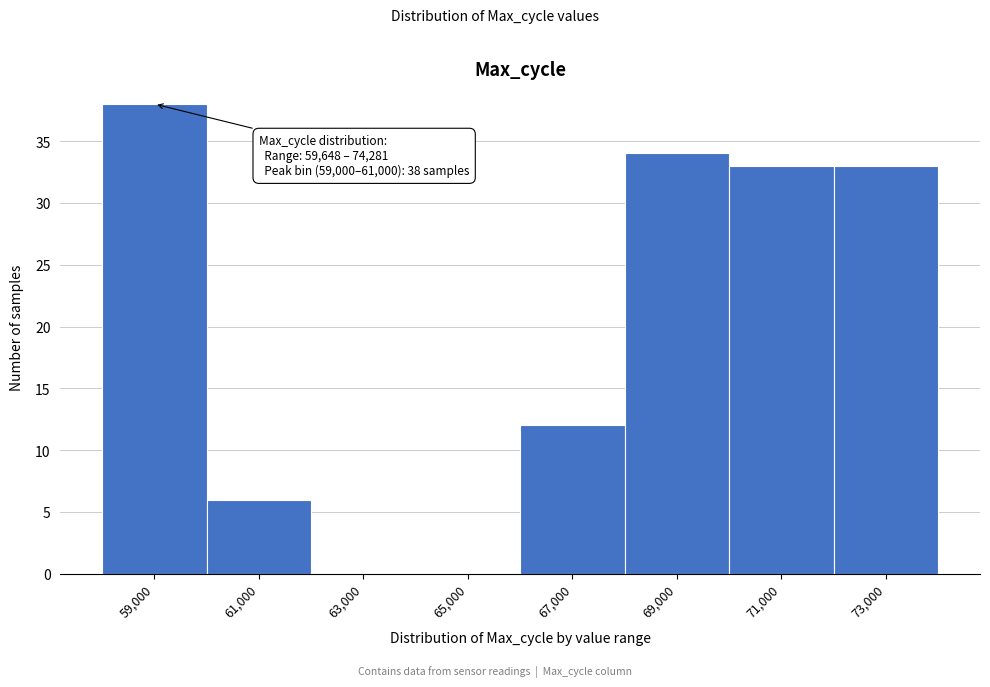

Reading left to right, transcribe all the data shown in this chart.

59,000=38	61,000=6	63,000=0	65,000=0	67,000=12	69,000=34	71,000=33	73,000=33